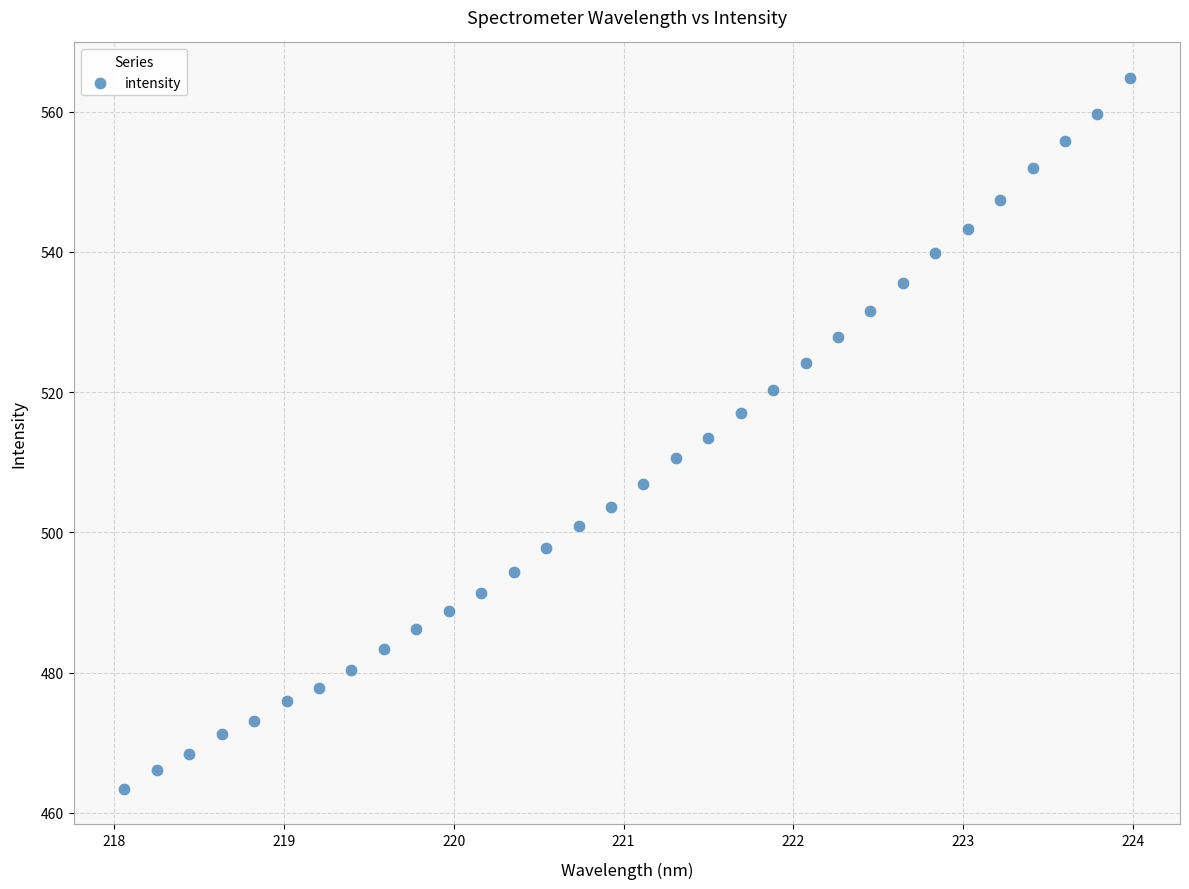

What is the range of Y values (max minus min)?

101.3